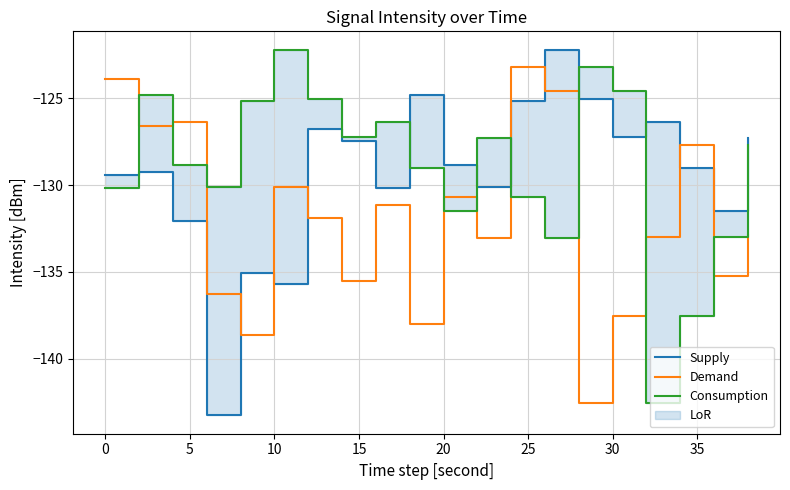

True or false: Demand has a value of -137.5 at 30.

True